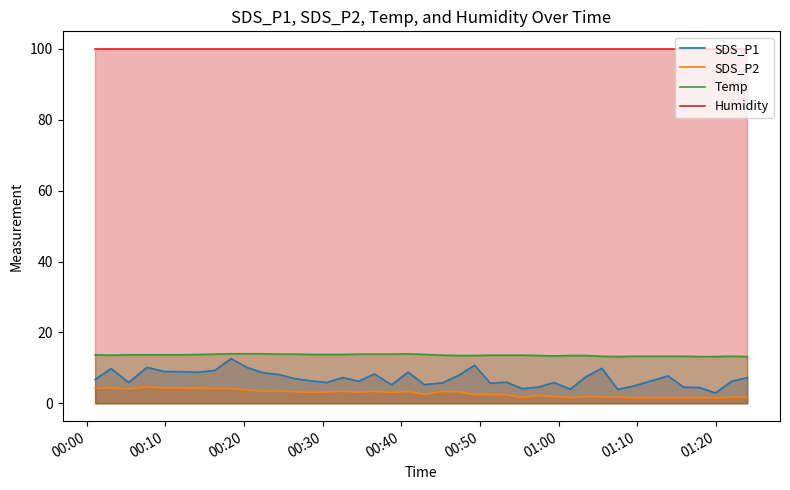

Which series has the largest total across all categories?

Humidity